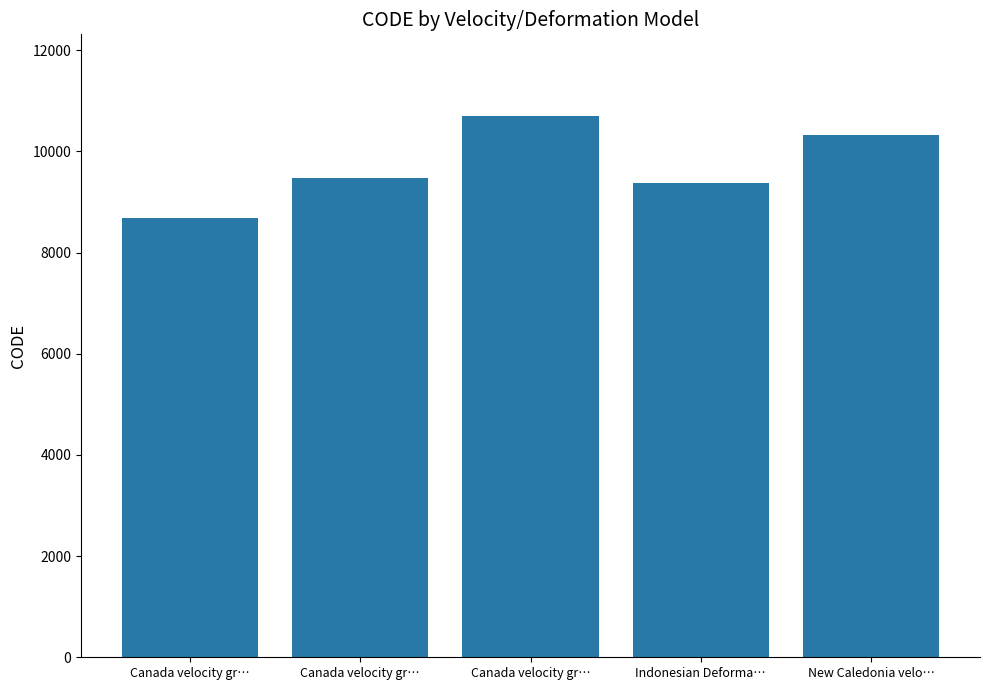

True or false: the data shows 10323 at New Caledonia velo….

True